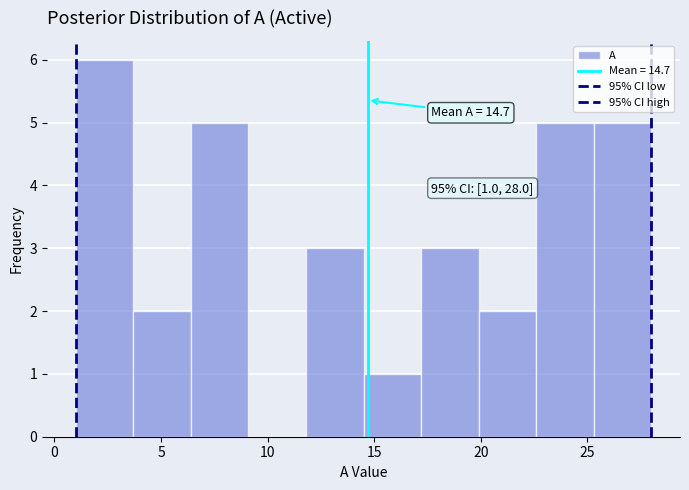

Which range on the x-axis has the tallest bar?

1.0 to 3.7